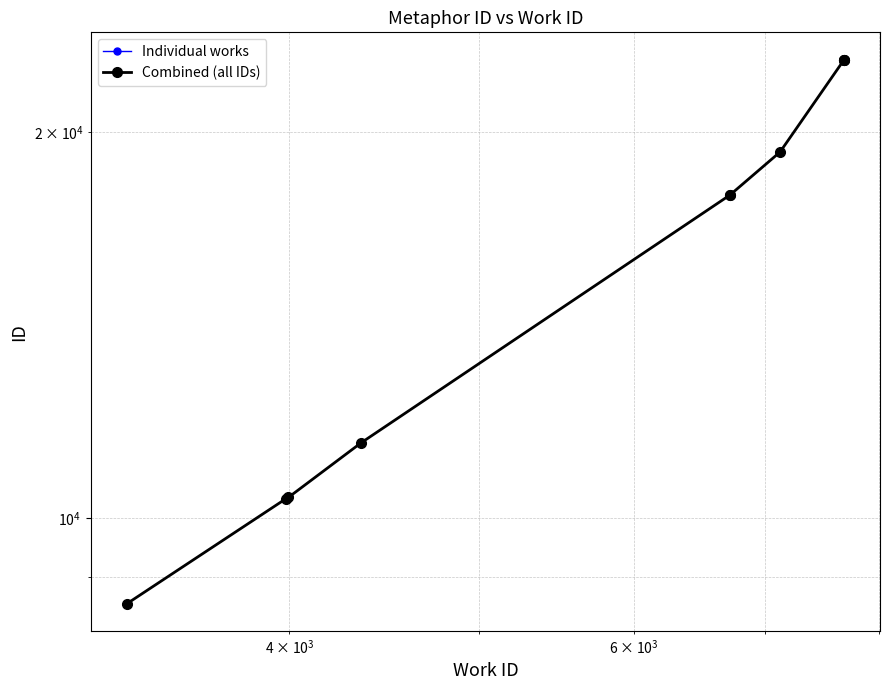

The value at 6 is 27206. True or false?

False